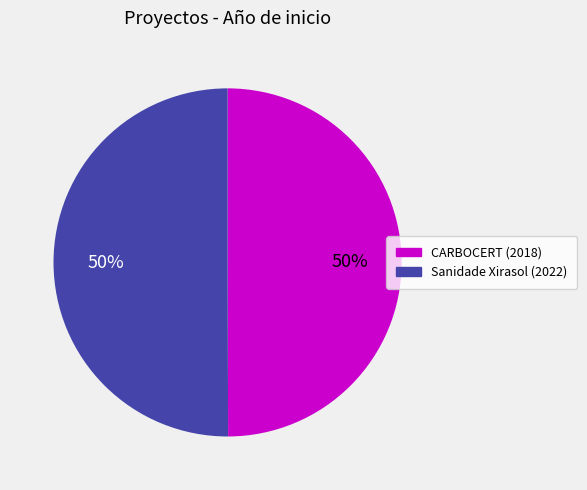

To the nearest percent, what is the average slice percentage?

50%